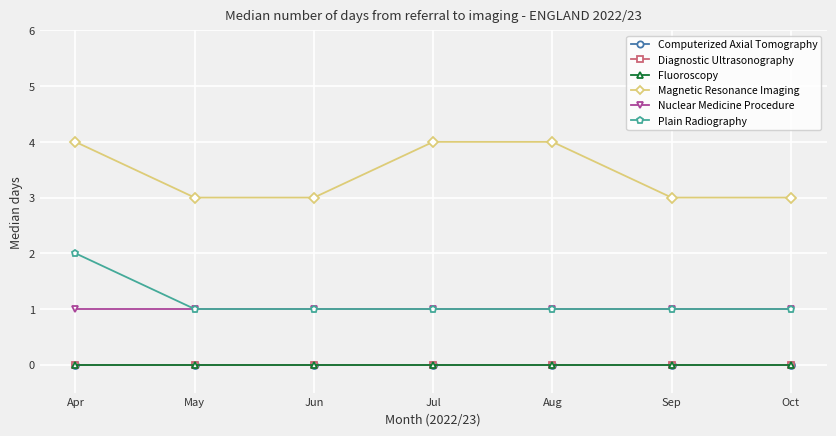

At Oct, list the series in order from largest to smallest.

Magnetic Resonance Imaging, Nuclear Medicine Procedure, Plain Radiography, Computerized Axial Tomography, Diagnostic Ultrasonography, Fluoroscopy